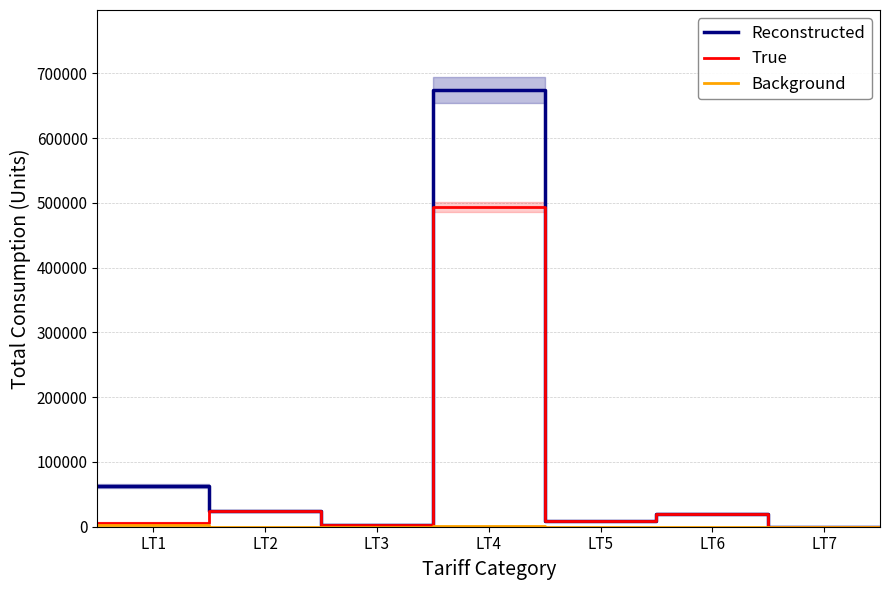

Does the chart have visible grid lines?

Yes